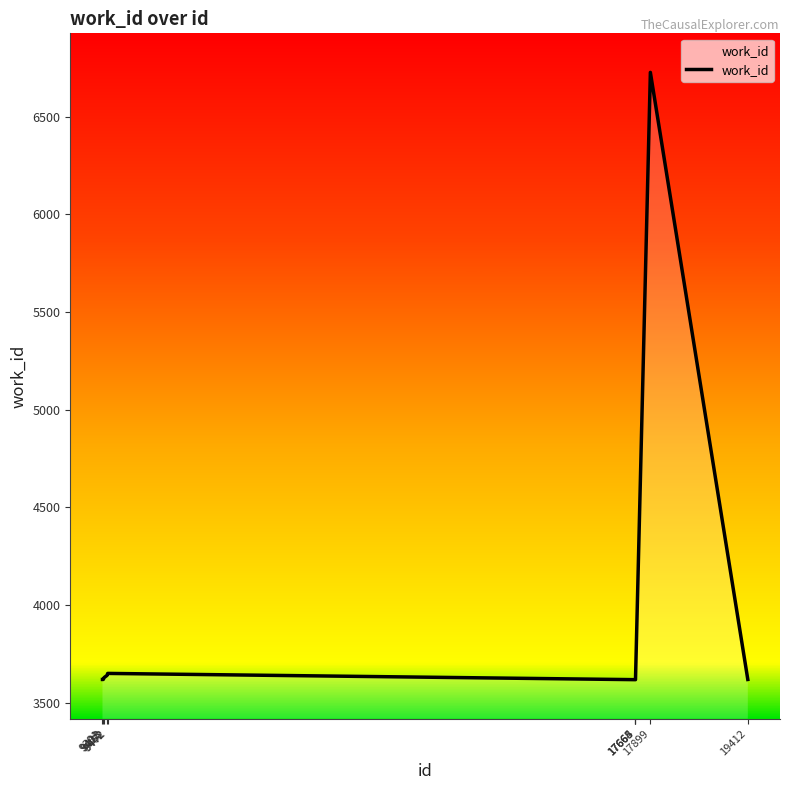

Is it true that the value at 9418 is 5116?

False